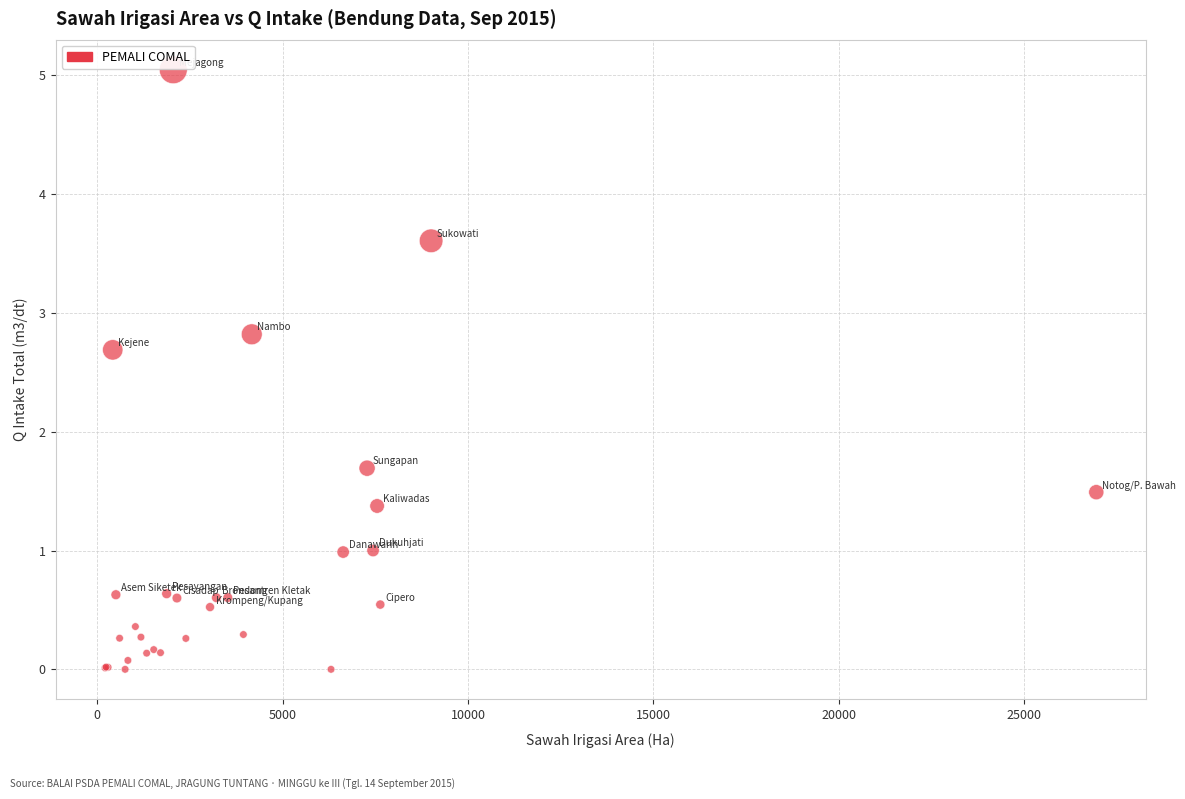

What Y value in the scatter plot is closest to 2?

1.7